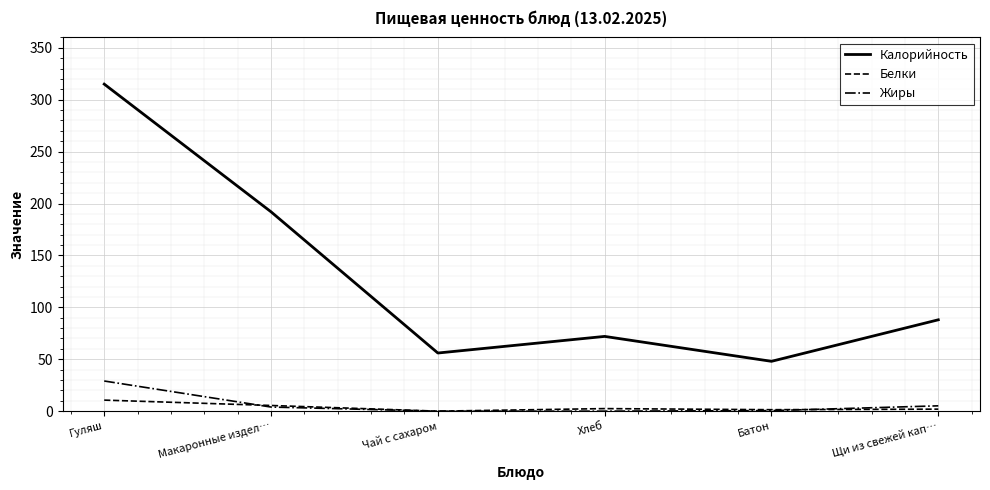

Which series has the largest total across all categories?

Калорийность